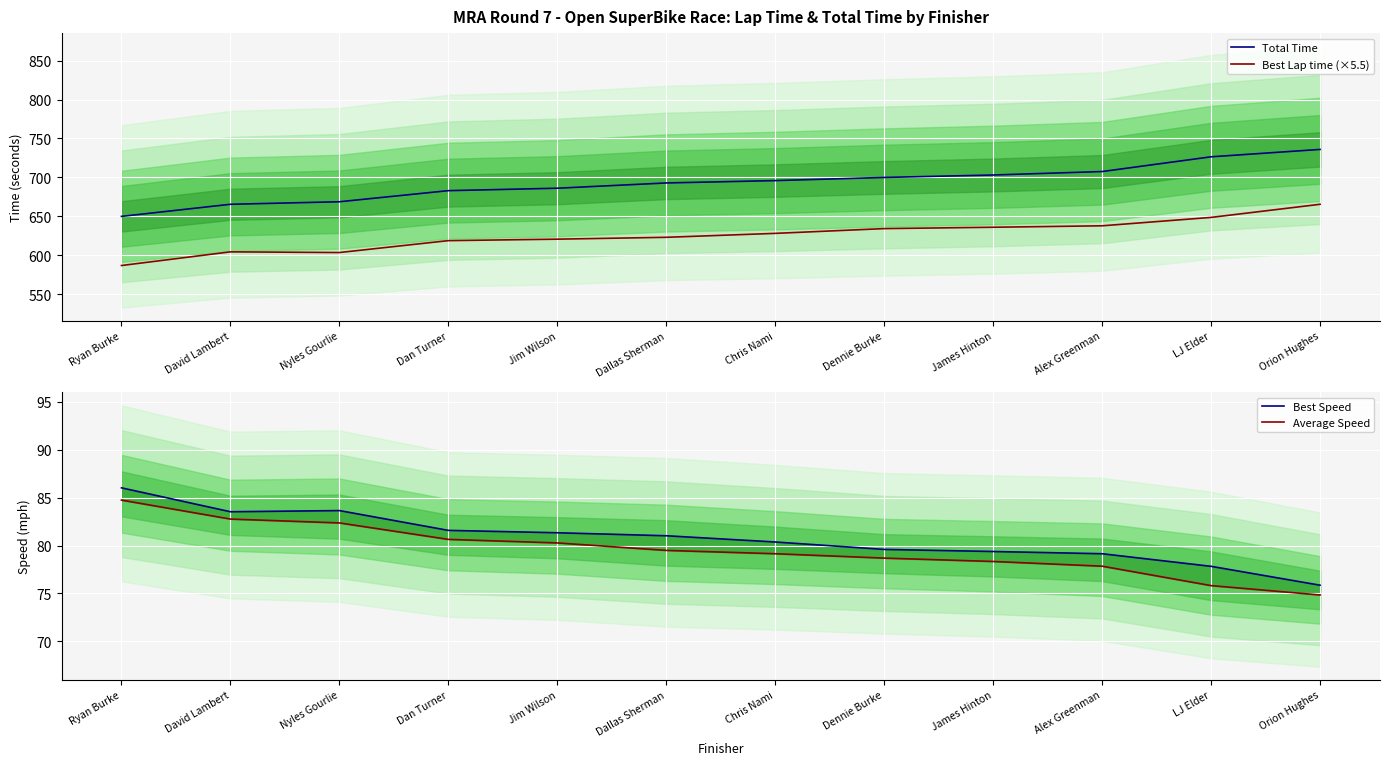

At Dallas Sherman, list the series in order from largest to smallest.

Total Time, Best Lap time (×5.5), Best Speed, Average Speed